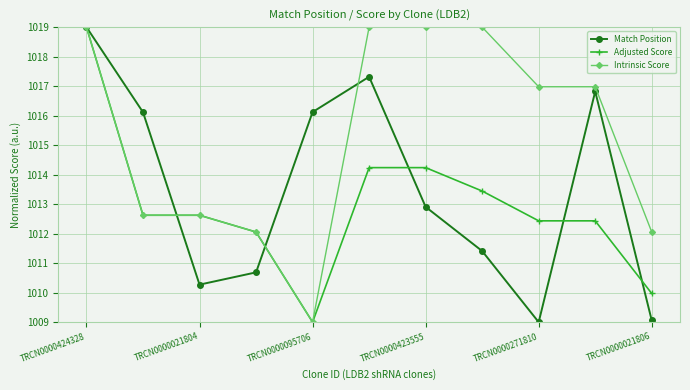

How many series are shown in this chart?

3